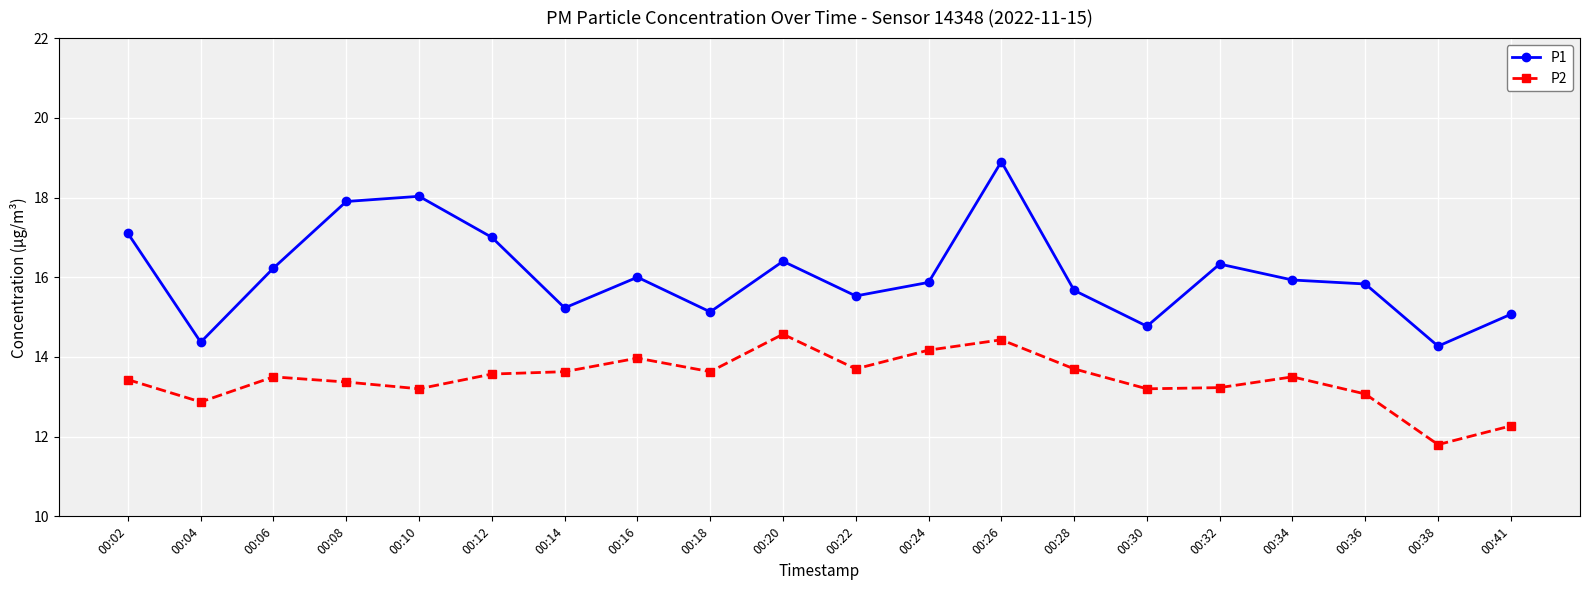

True or false: P2 and P1 cross at least once.

False